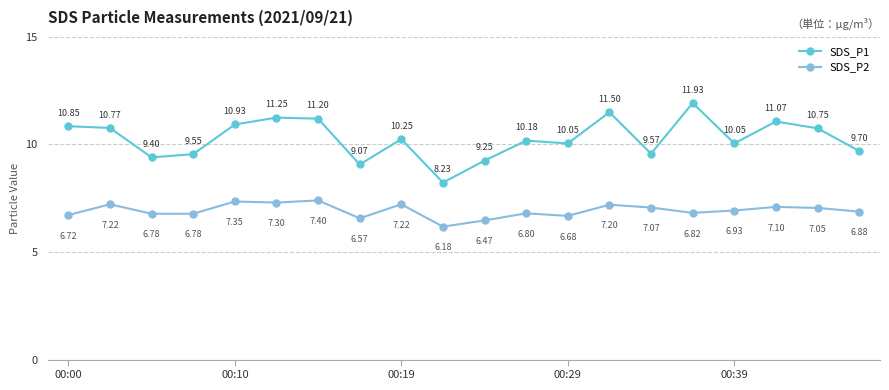

At how many categories does at least one series exceed 7?

20